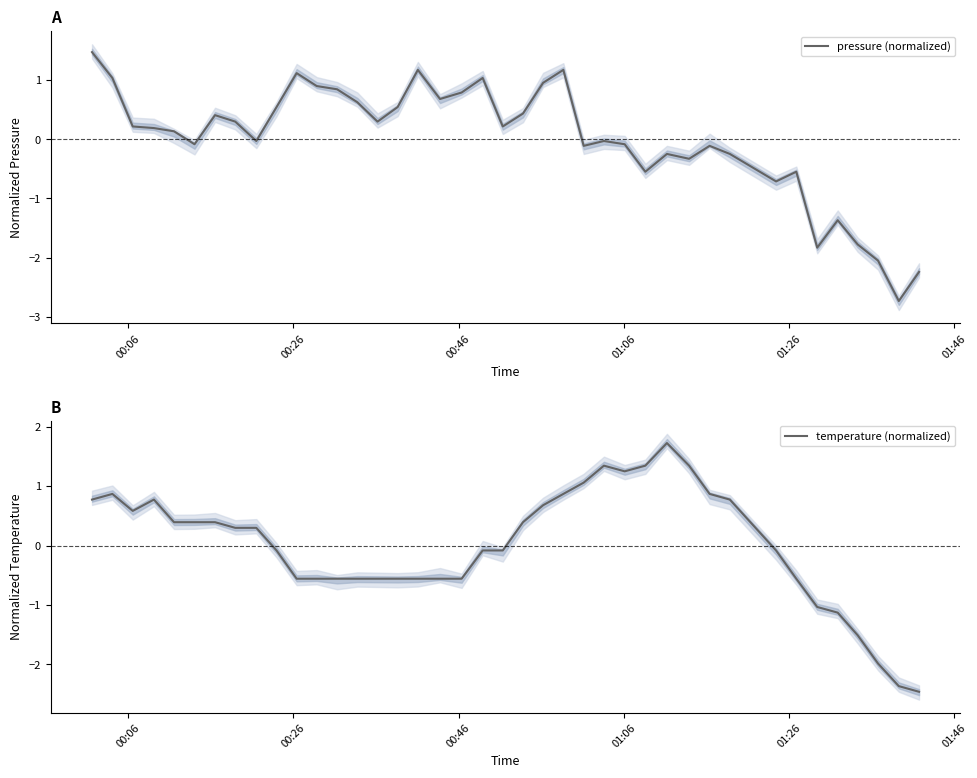

What is the value of the temperature (normalized) point at the 34th from the left?

-0.6